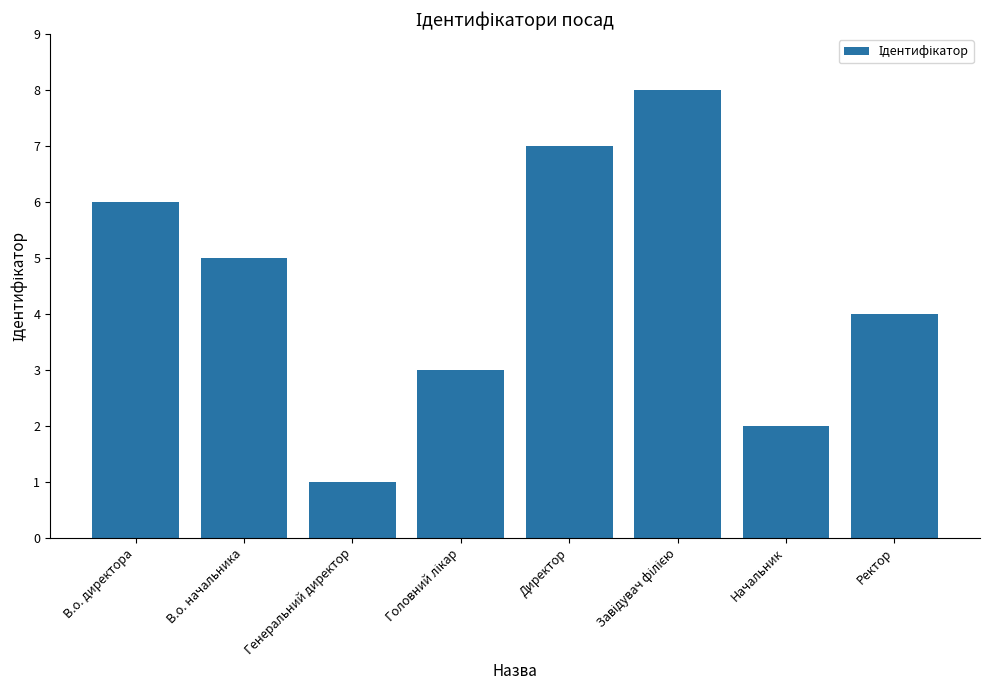

What is the label of the 8th bar from the right?

В.о. директора